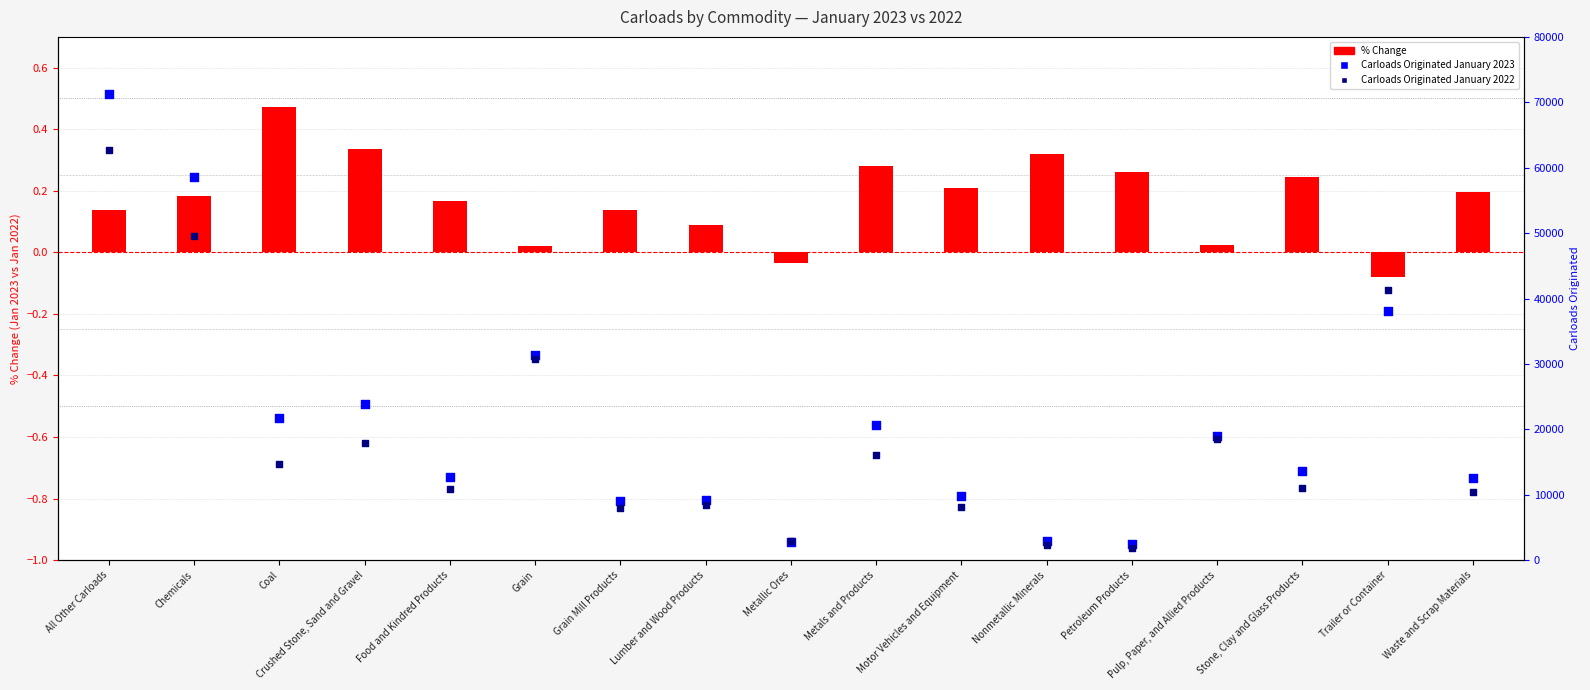

Which series has the widest spread of Y values?

Carloads Originated January 2023